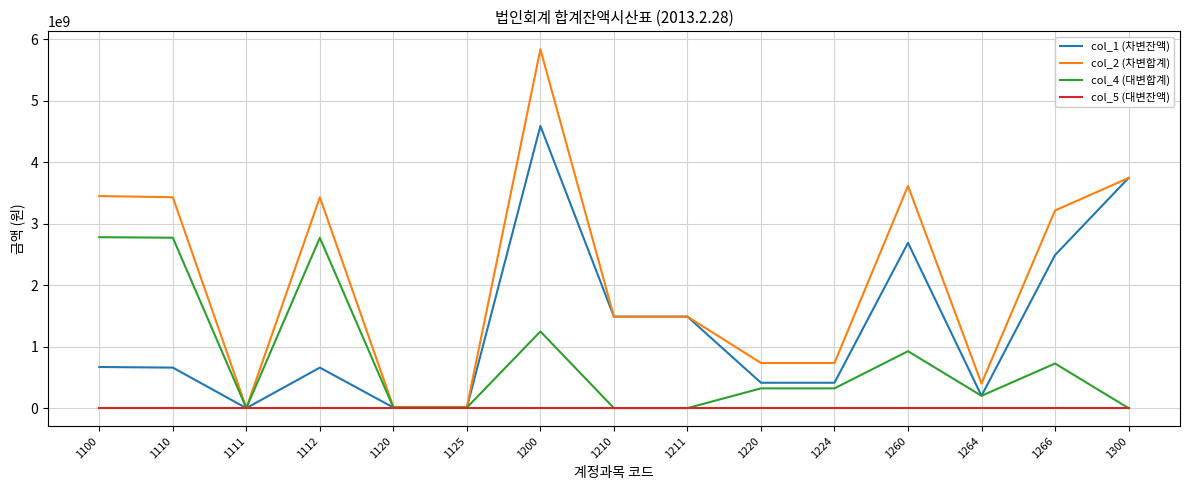

Between 1210 and 1224, which series saw the biggest shift?

col_1 (차변잔액)